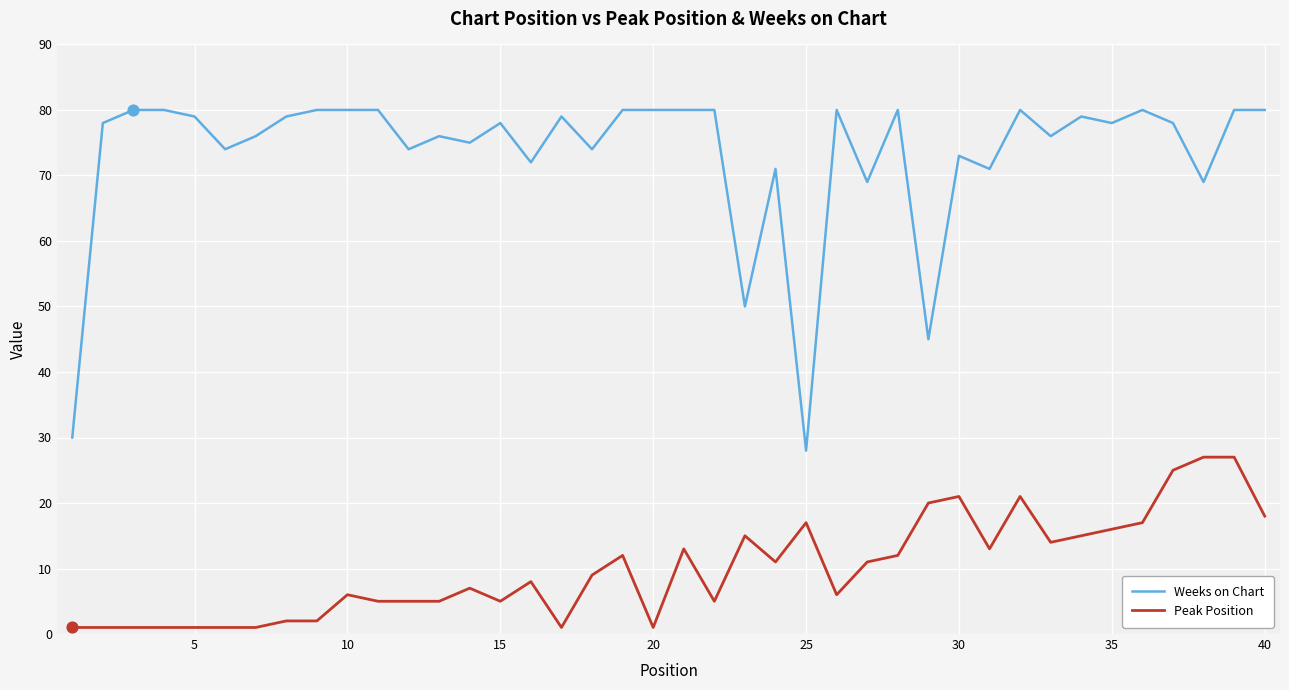

True or false: Weeks on Chart and Peak Position cross at least once.

False